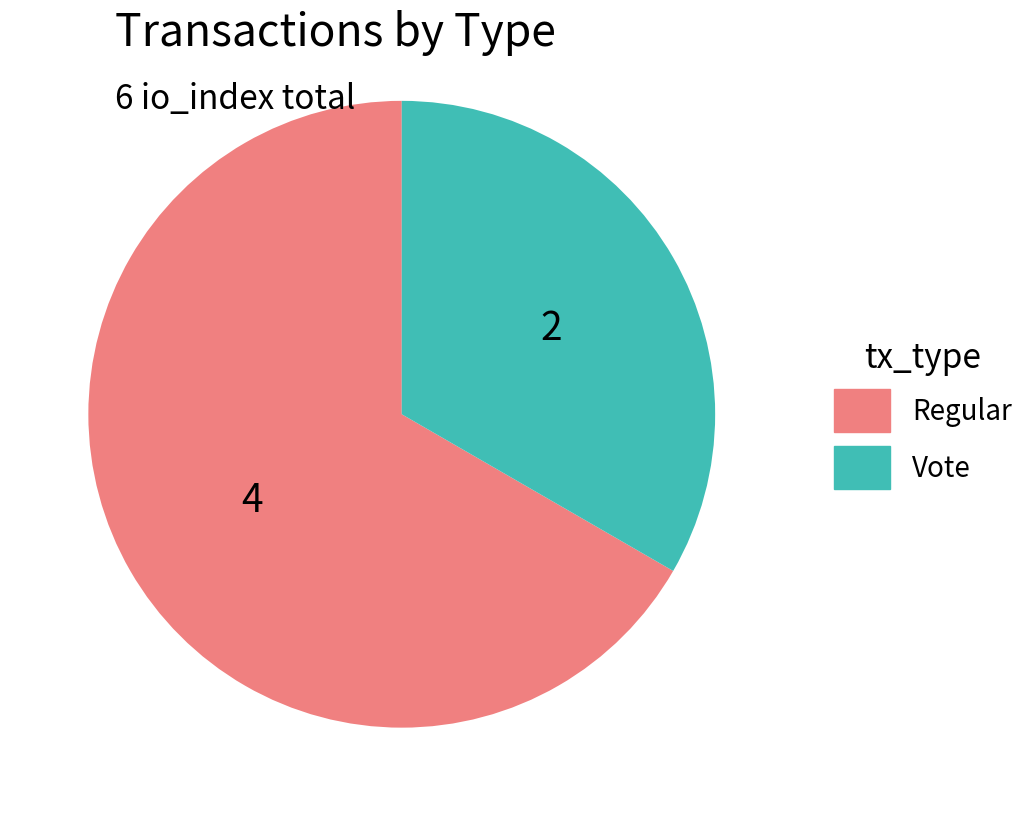

Which category has the biggest portion of the pie?

Regular